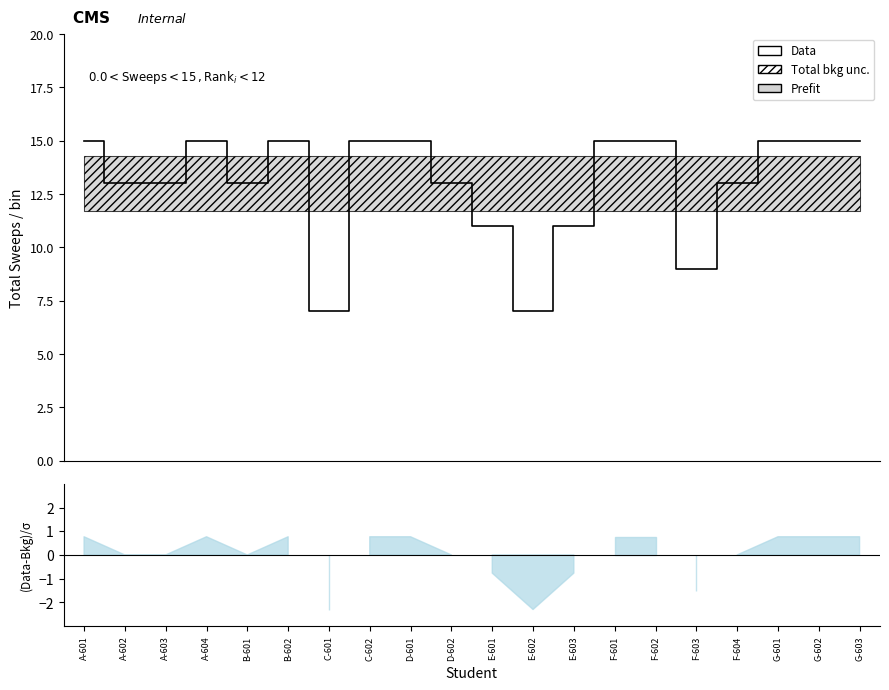

How many values are below 15?

10